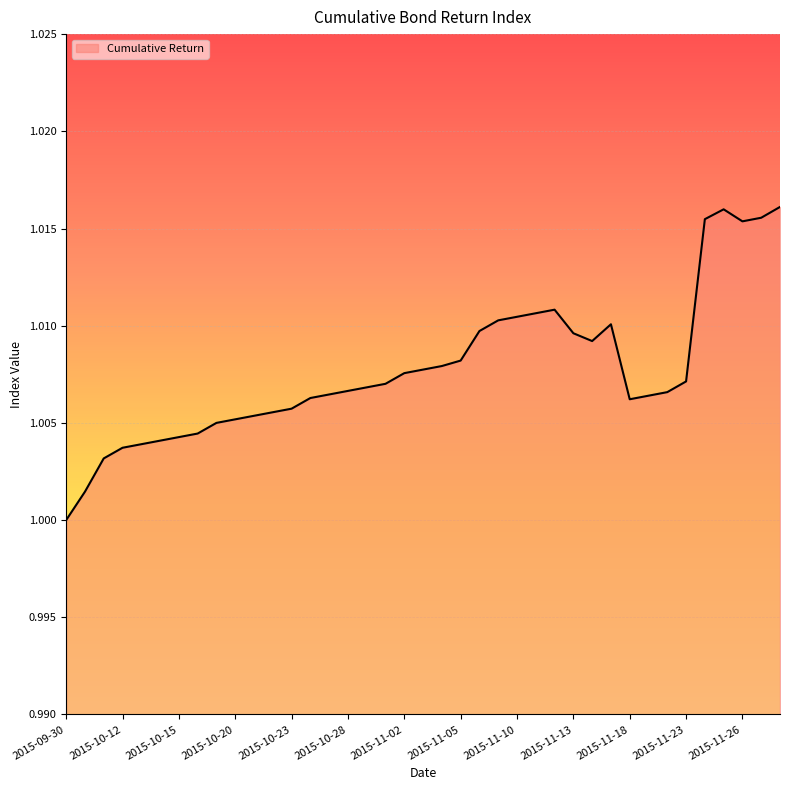

Does the chart display data point markers on the line(s)?

No